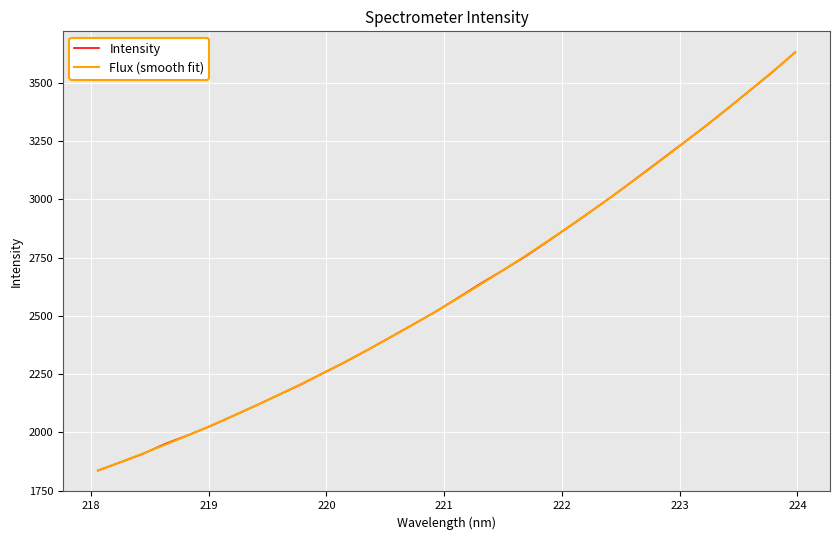

What is the difference between the maximum and second lowest values?

1759.2